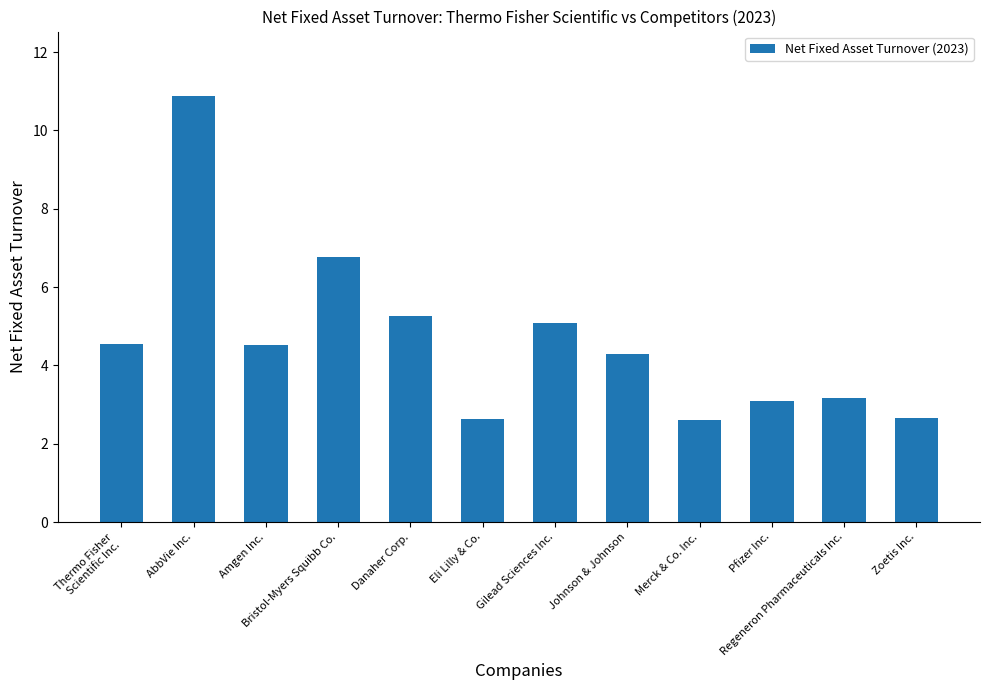

What is the minimum value shown in the chart?

2.6